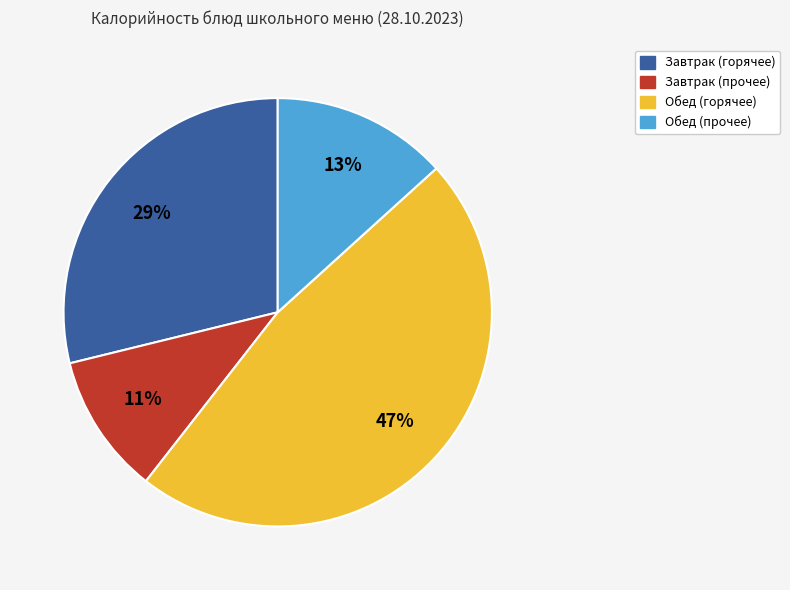

How many segments does this pie chart have?

4